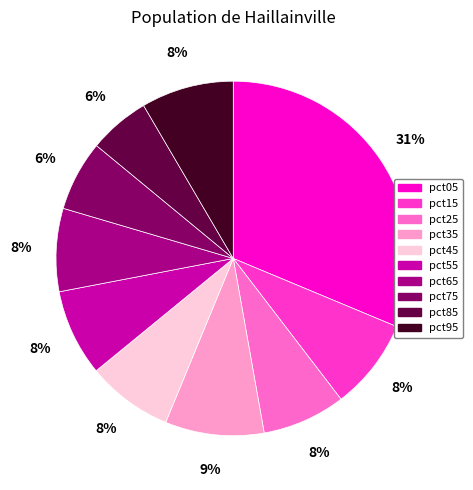

Which category has the biggest portion of the pie?

pct05